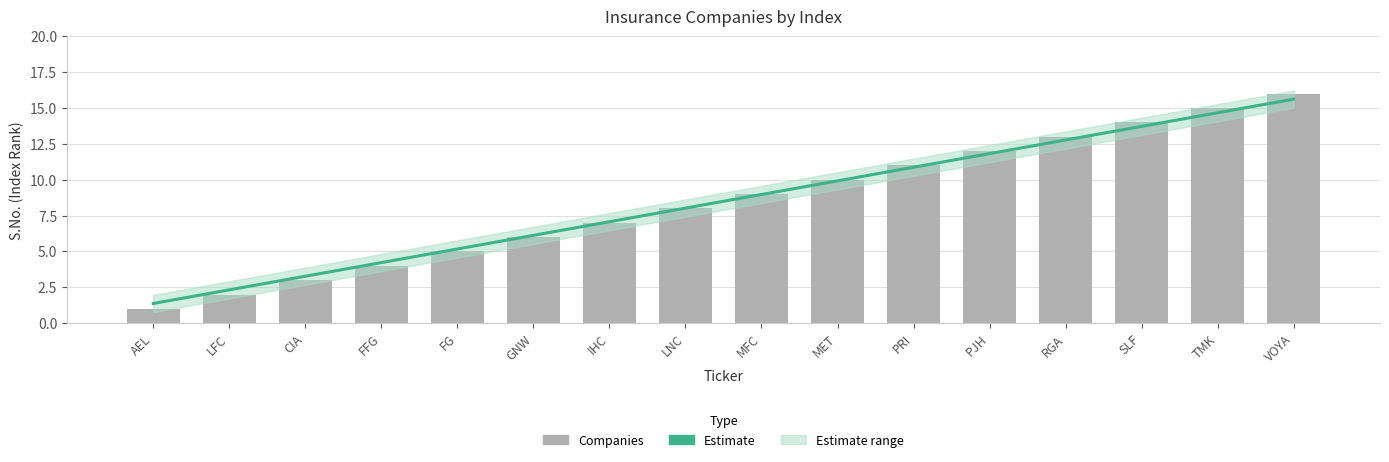

Is it true that the value at LNC is 2?

False